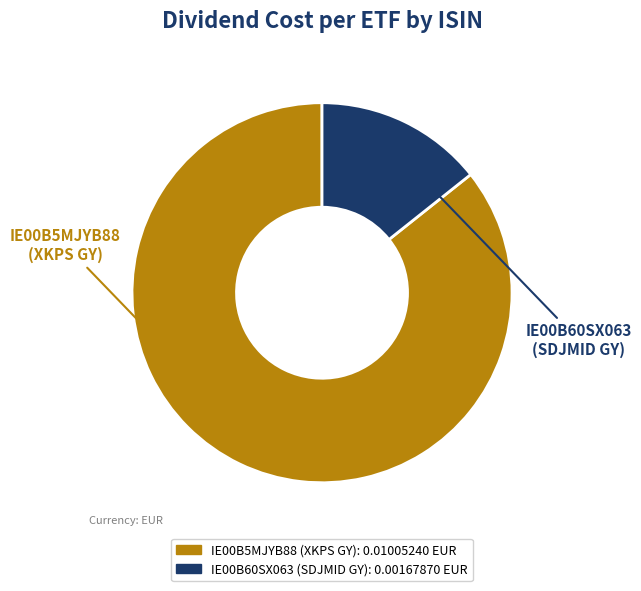

Rank the categories by value from highest to lowest.

IE00B5MJYB88 (XKPS GY), IE00B60SX063 (SDJMID GY)